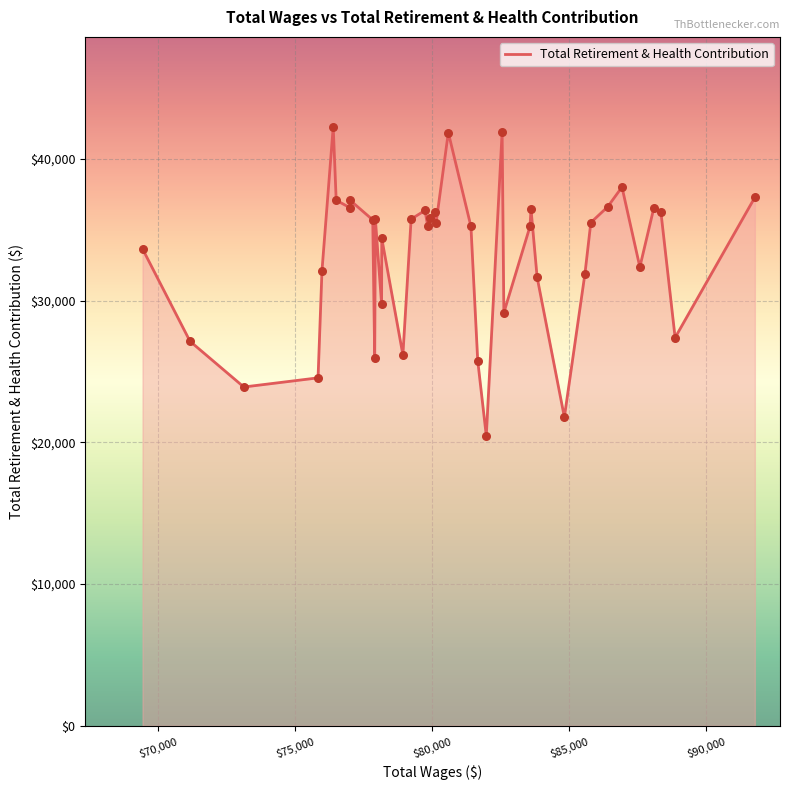

What is the greatest value displayed?

42283